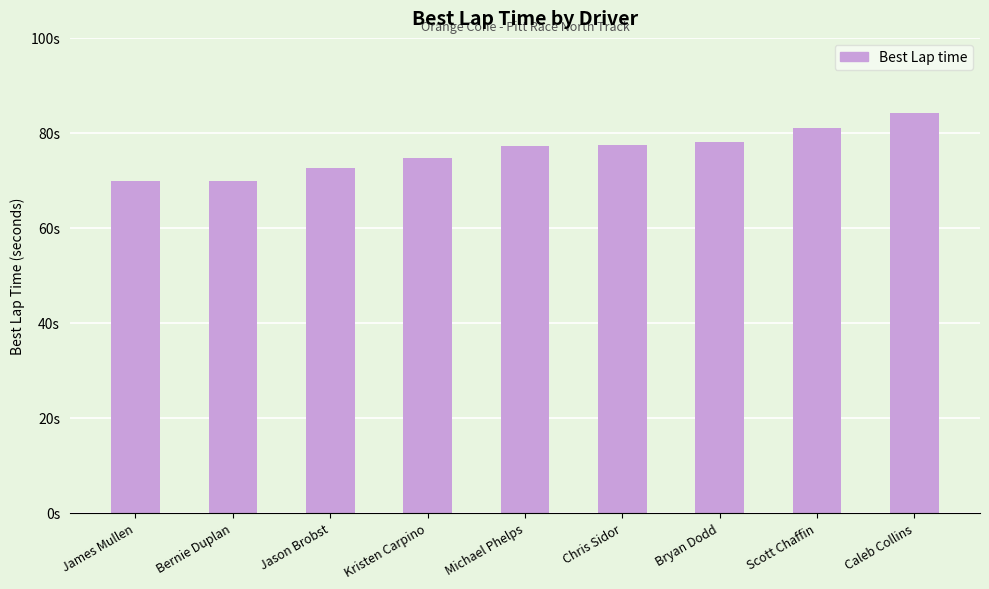

What is the change in value from James Mullen to Kristen Carpino?

+4.9